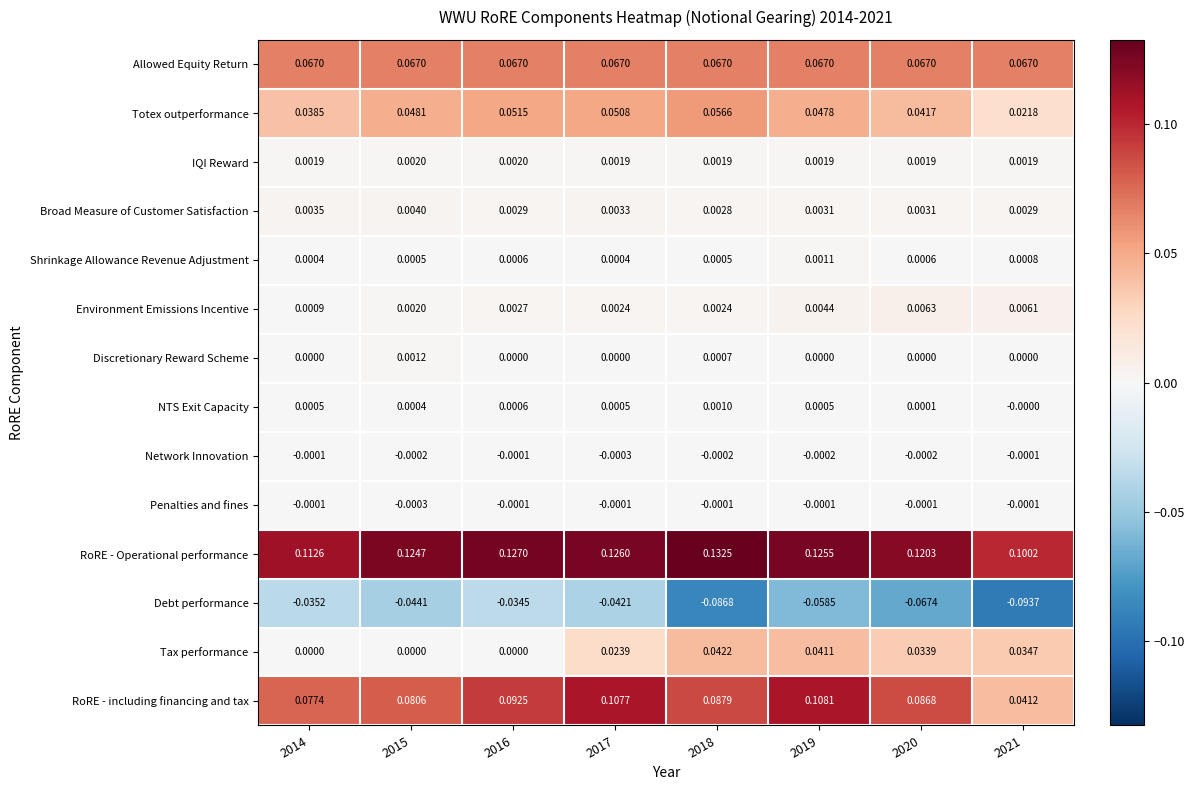

Which series has the largest range (max minus min)?

RoRE - including financing and tax